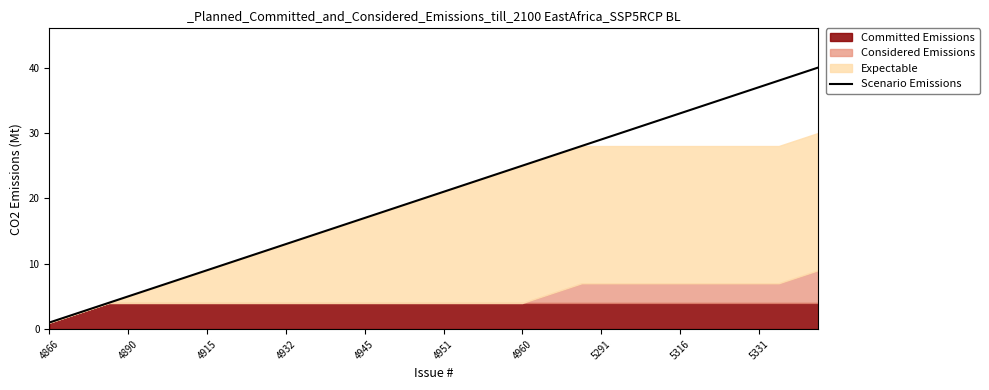

What is the highest value of the Scenario Emissions series?

40